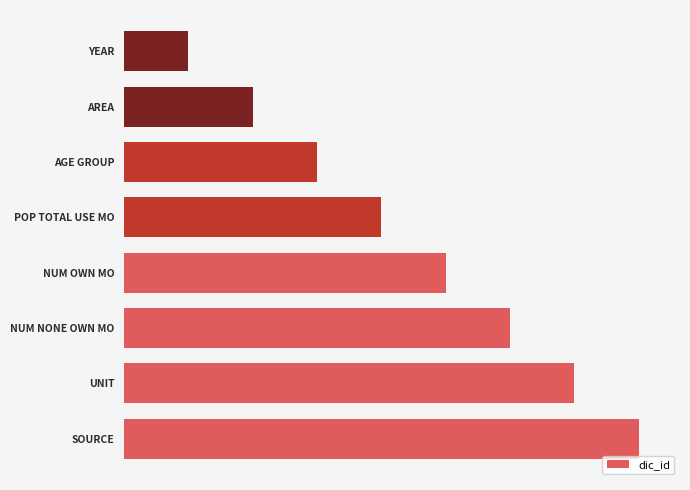

Are the bars horizontal?

Yes